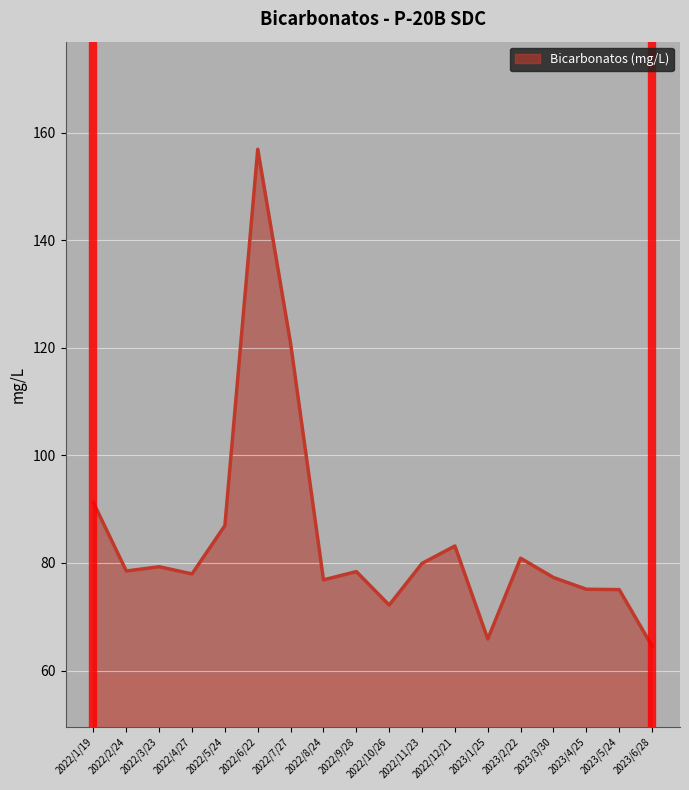

What position from the left is 2022/6/22?

6